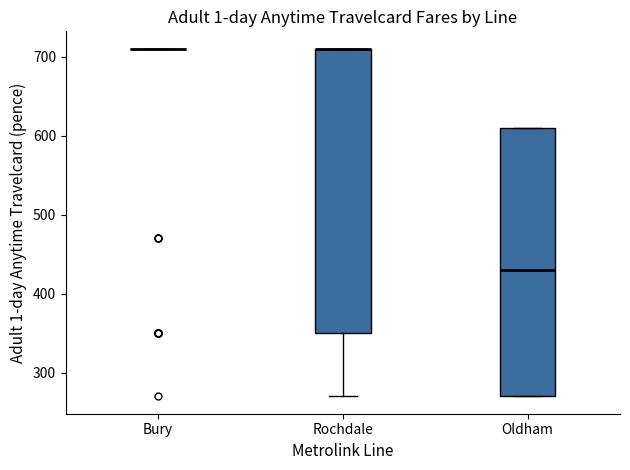

Reading left to right, read every box against the y-axis: the position of its median line, the range the box covers, and the ends of its whiskers. The values are not printed on the chart, so give them approximately, as read against the axis.

Bury: box collapsed to a line at 710, whiskers 710 to 710
Rochdale: median 710 (drawn on the box's upper edge), box 350 to 710, whiskers 270 to 710
Oldham: median 430, box 270 to 610, whiskers 270 to 610